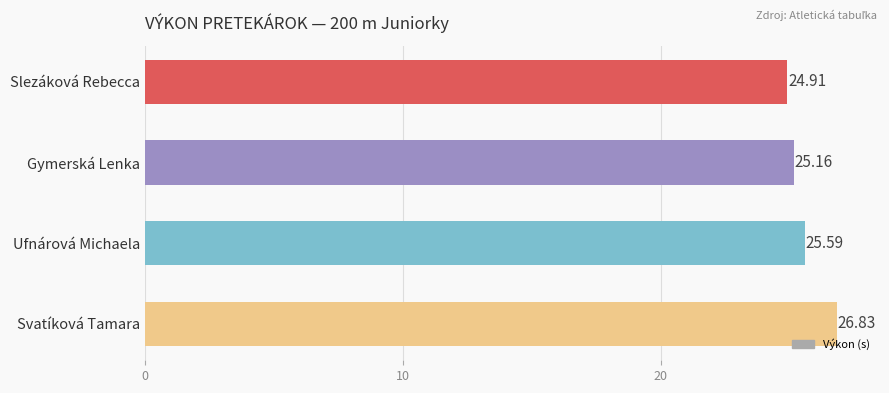

Rank the categories by value from highest to lowest.

Svatíková Tamara, Ufnárová Michaela, Gymerská Lenka, Slezáková Rebecca